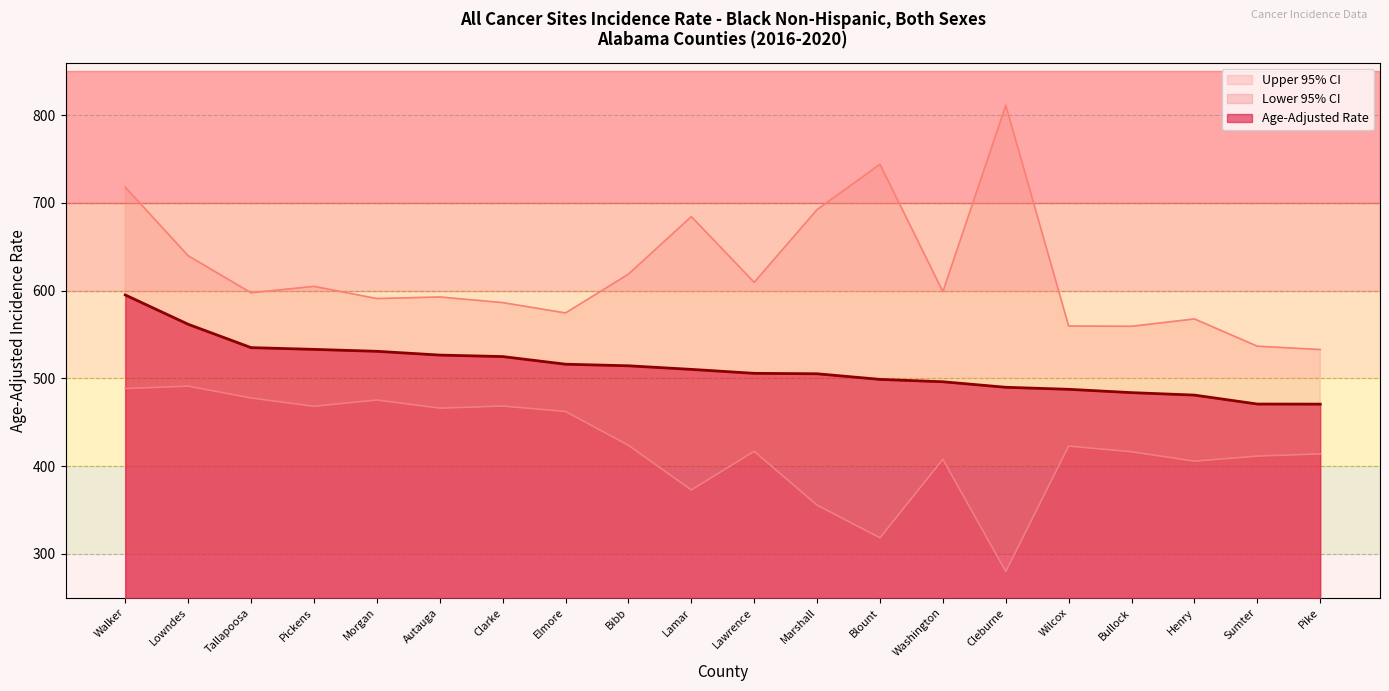

Rank the series by their average value, from highest to lowest.

Upper 95% CI, Age-Adjusted Rate, Lower 95% CI